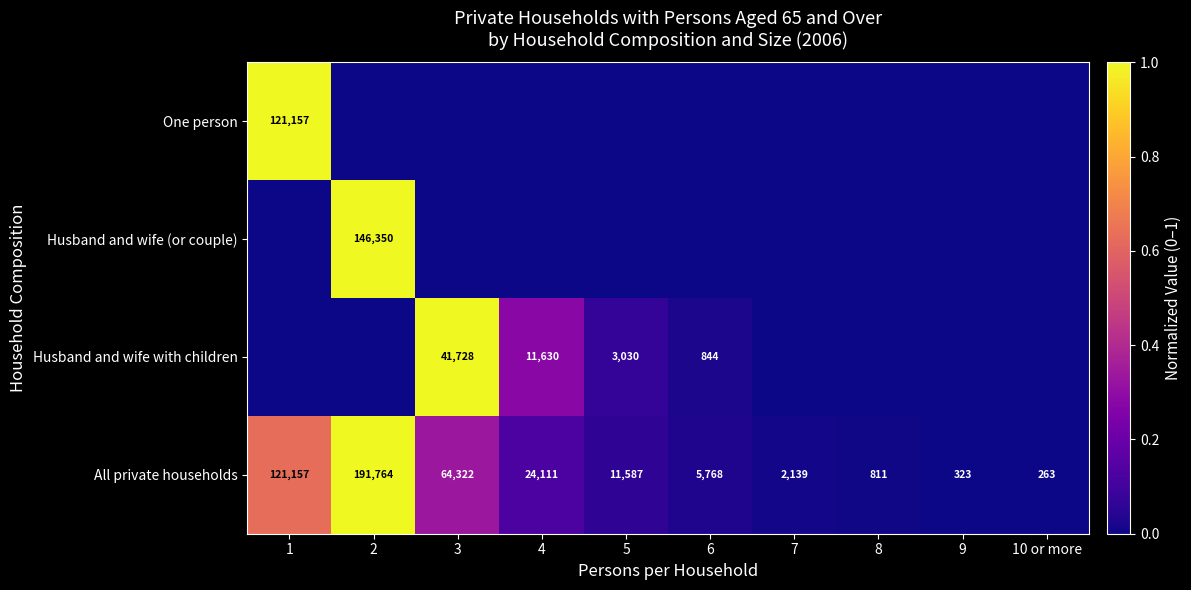

What is the spread (max minus min) of values at 4?

0.3